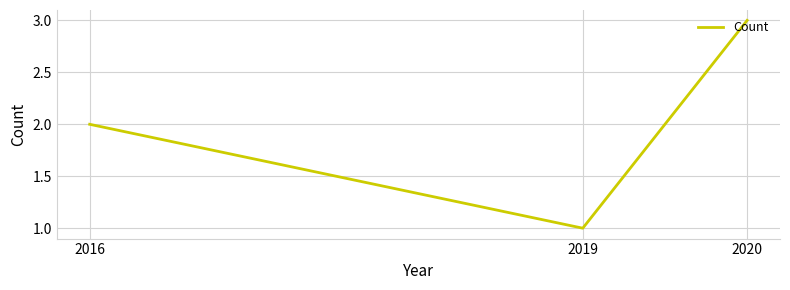

What is the approximate value at 2019?

1